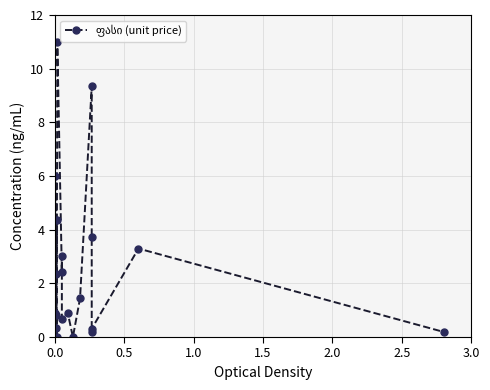

Reading right to left, what are all the values shown in this chart?

0.2	3.3	0.3	0.2	3.7	9.3	1.4	0.0	0.9	0.7	3.0	2.4	11.0	0.0	4.3	2.3	0.8	0.3	6.0	0.9